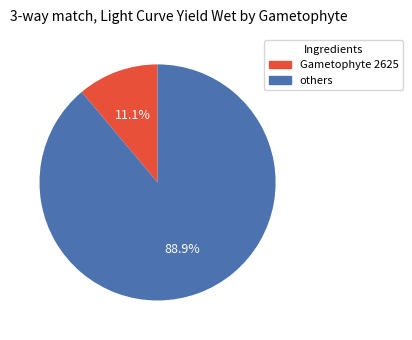

Is there a majority slice in this chart?

Yes